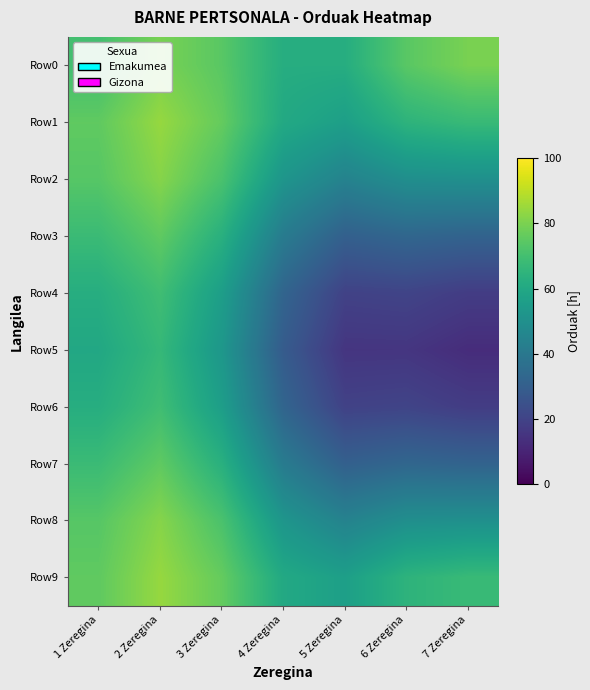

Which category has the highest value across all series?

2 Zeregina